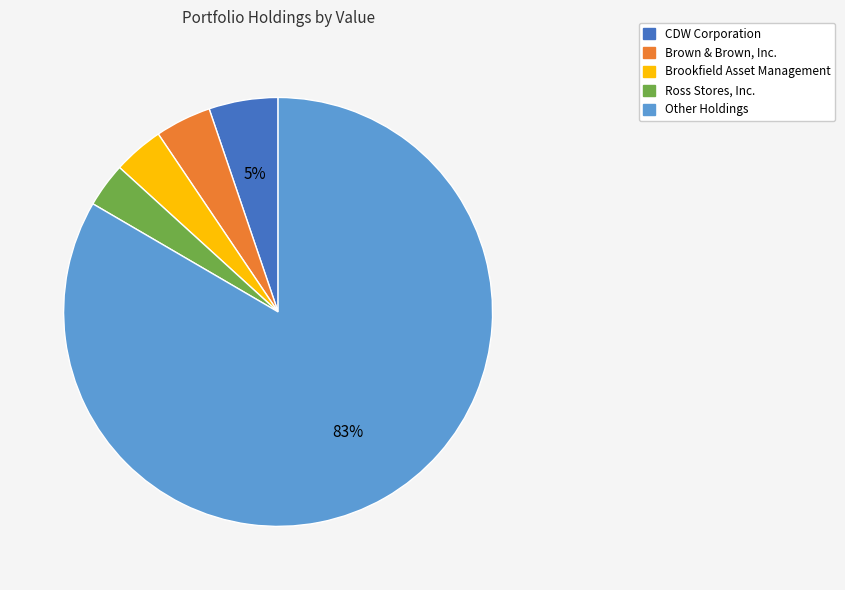

The Other Holdings slice represents 83% of the pie. True or false?

True